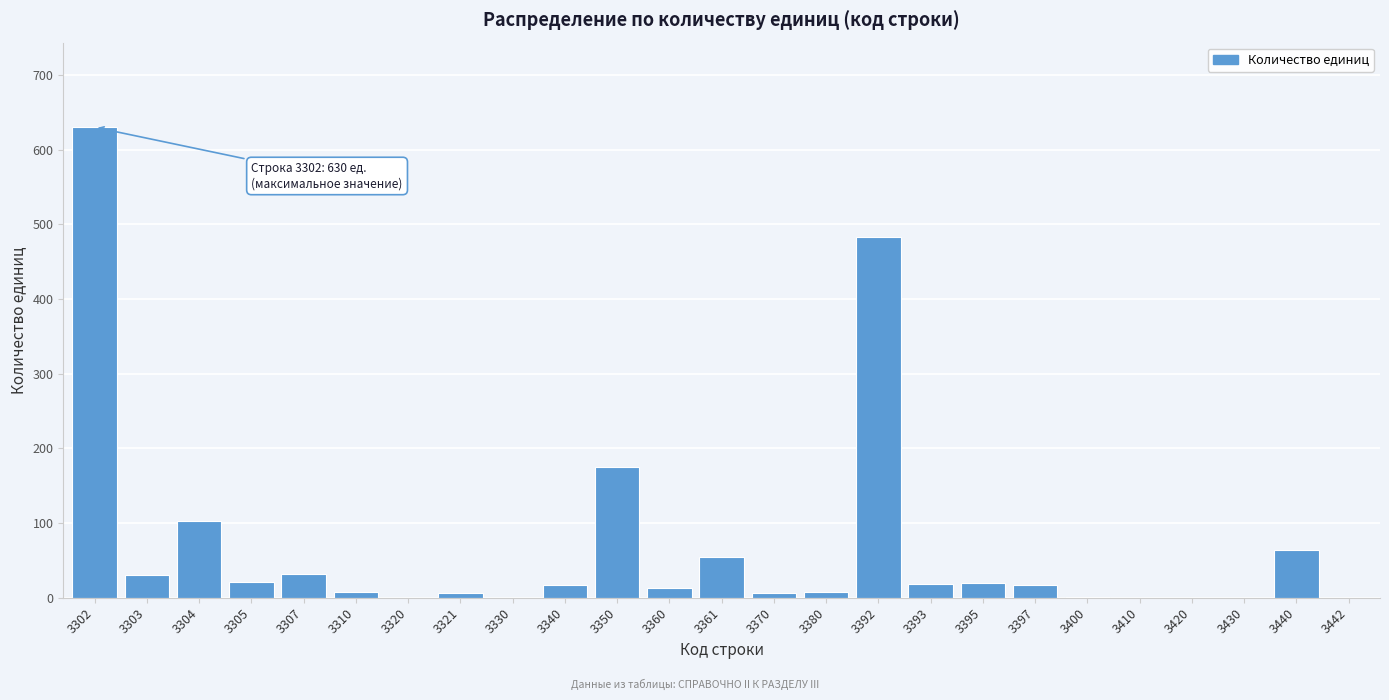

At which label is the value closest to 315?

3350